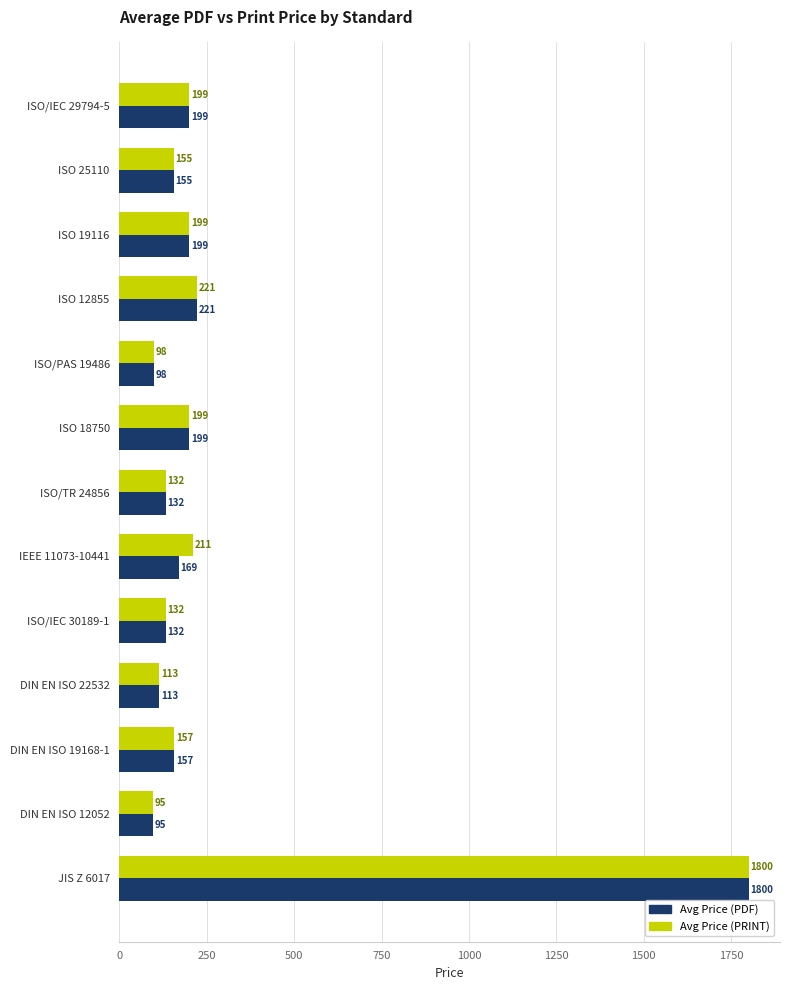

Which label corresponds to the largest value in the chart?

JIS Z 6017